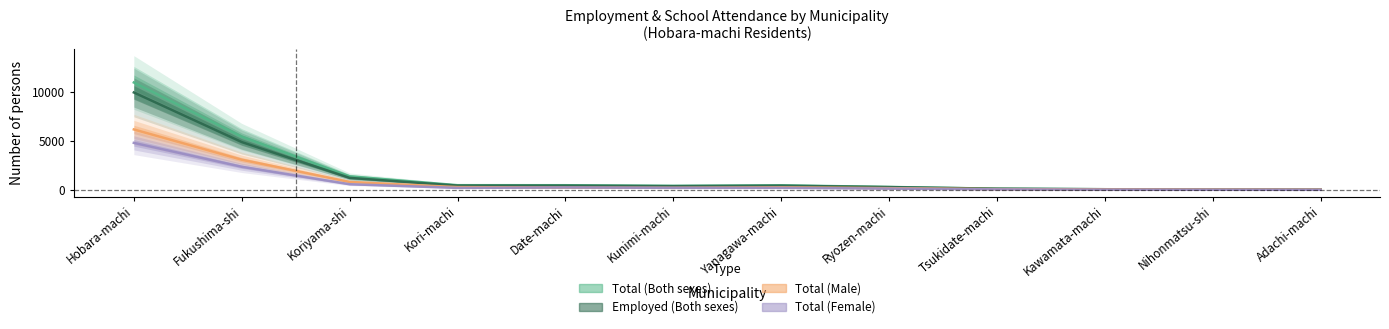

At which category is the sum across all series the highest?

Hobara-machi